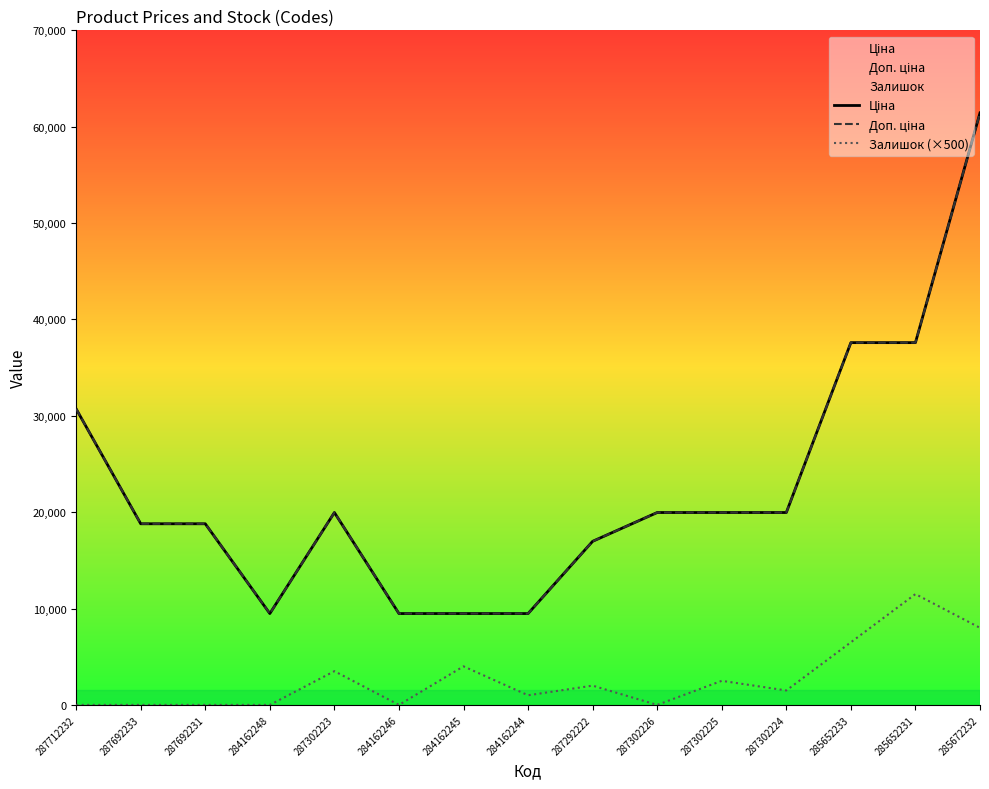

Is it true that Залишок (×500) equals 0.0 at 287302226?

True